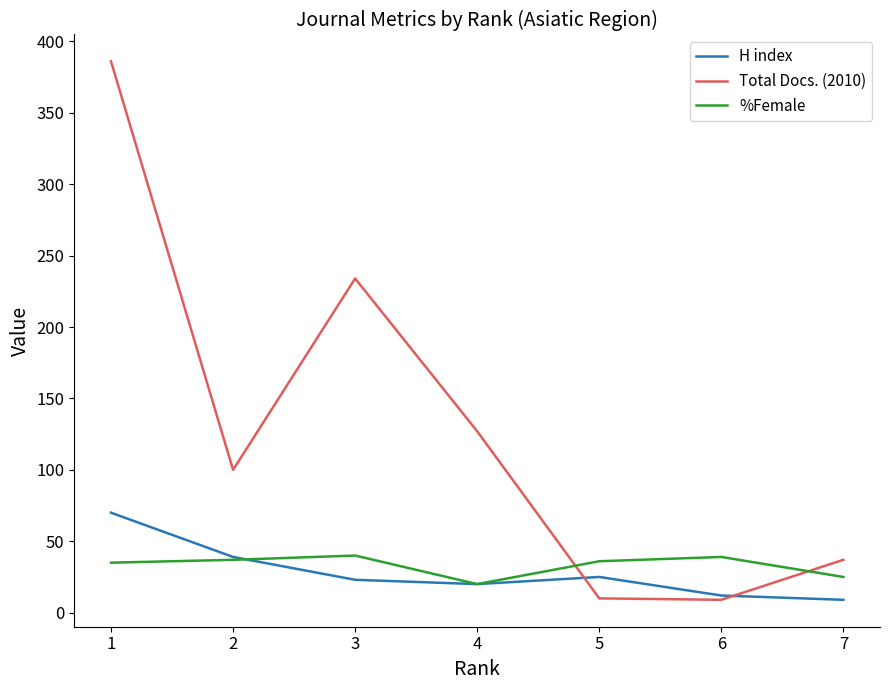

How many lines are shown in the chart?

3